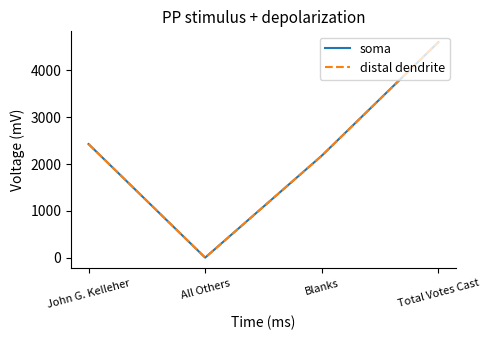

Is this an area chart (filled region under the line)?

No